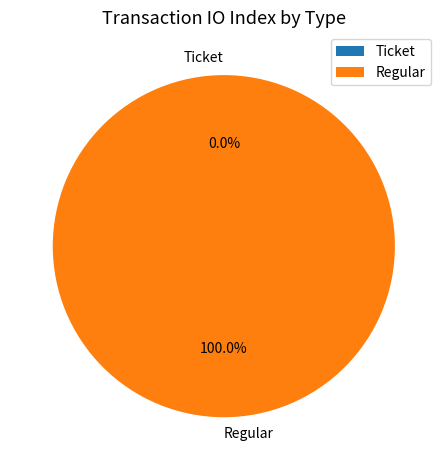

Does any single category account for the majority?

Yes